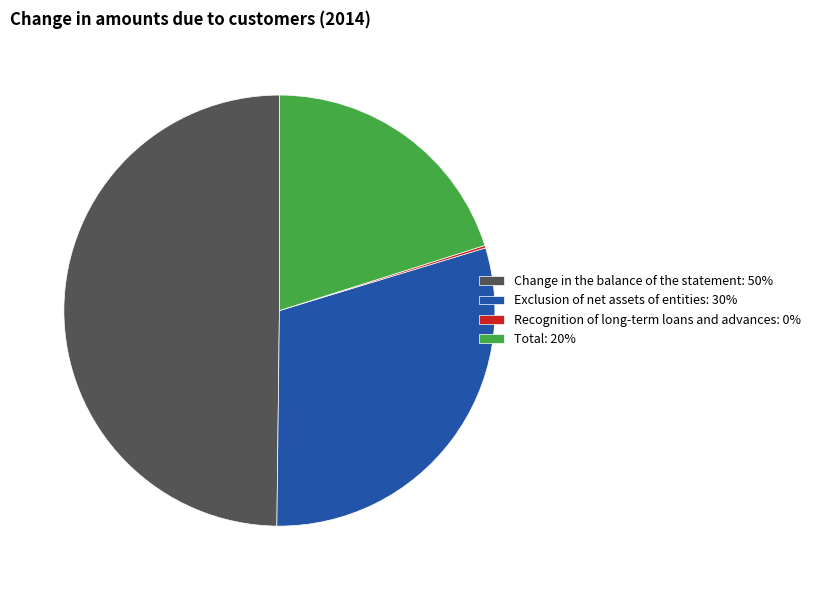

Does Exclusion of net assets of entities: 30% account for over 50% of the chart?

No